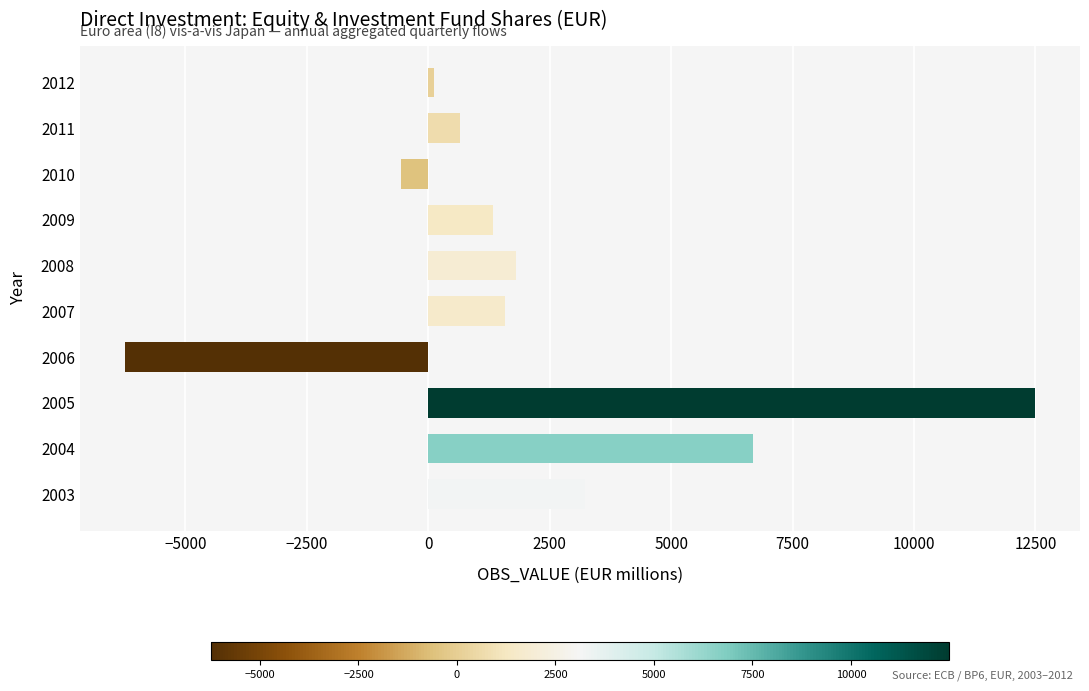

Does the chart contain any negative values?

Yes